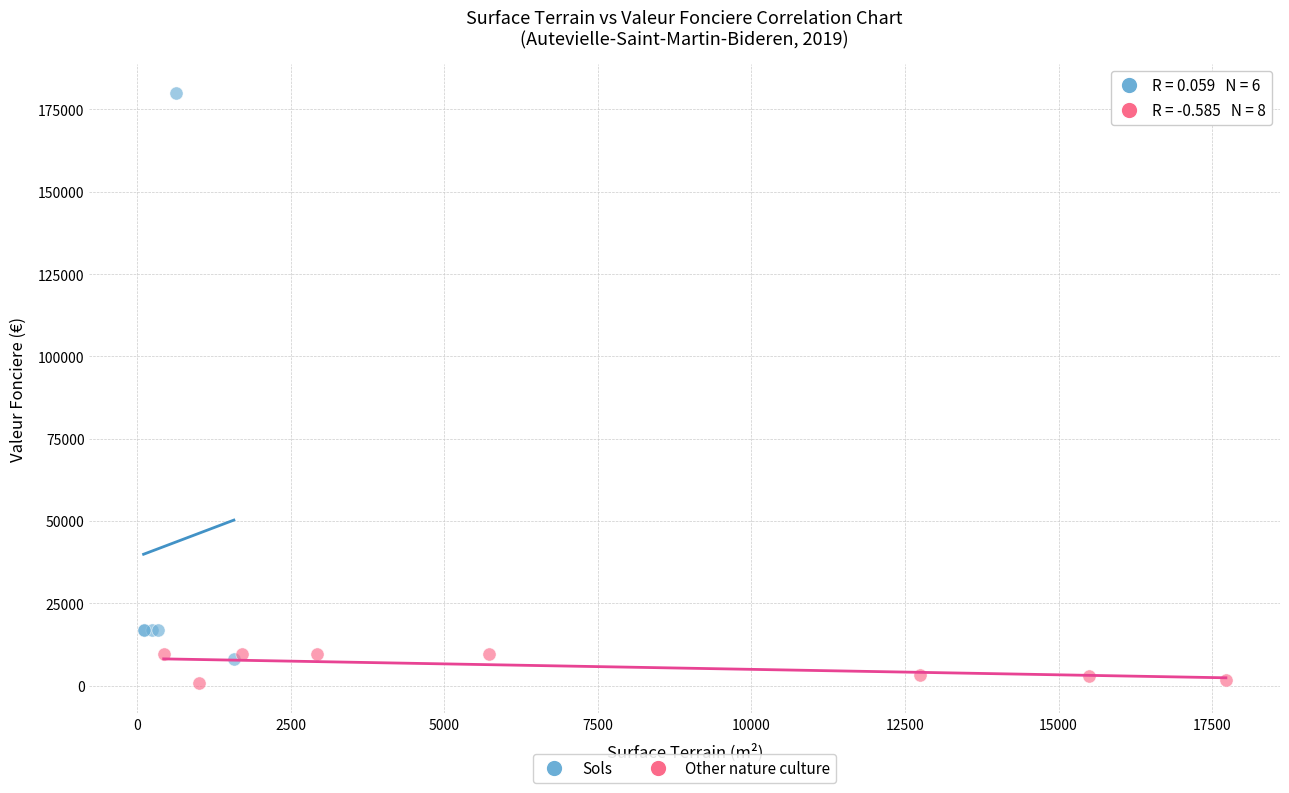

Which series reaches the maximum Y coordinate?

Sols